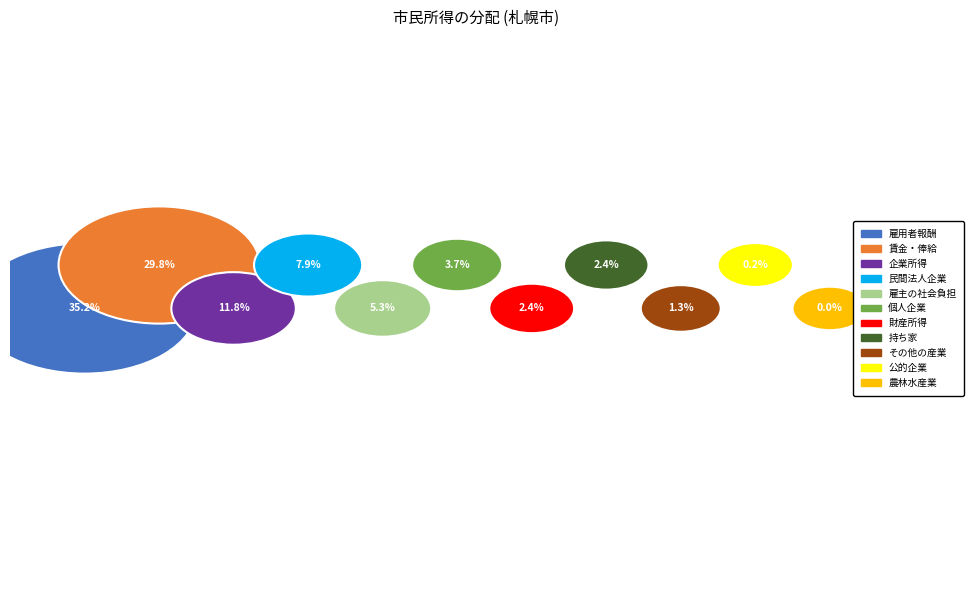

To the nearest percent, what percentage of the pie is 賃金・俸給?

30%